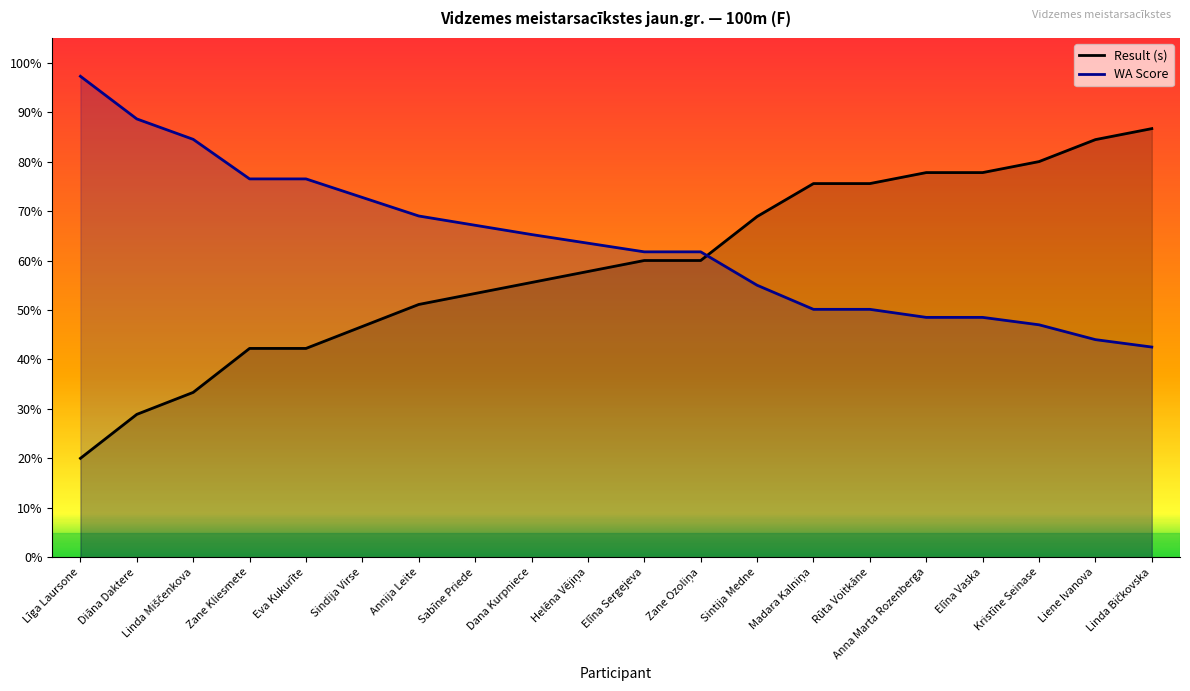

Which series changed the most between Linda Miščenkova and Eva Kukurīte?

Result (s)